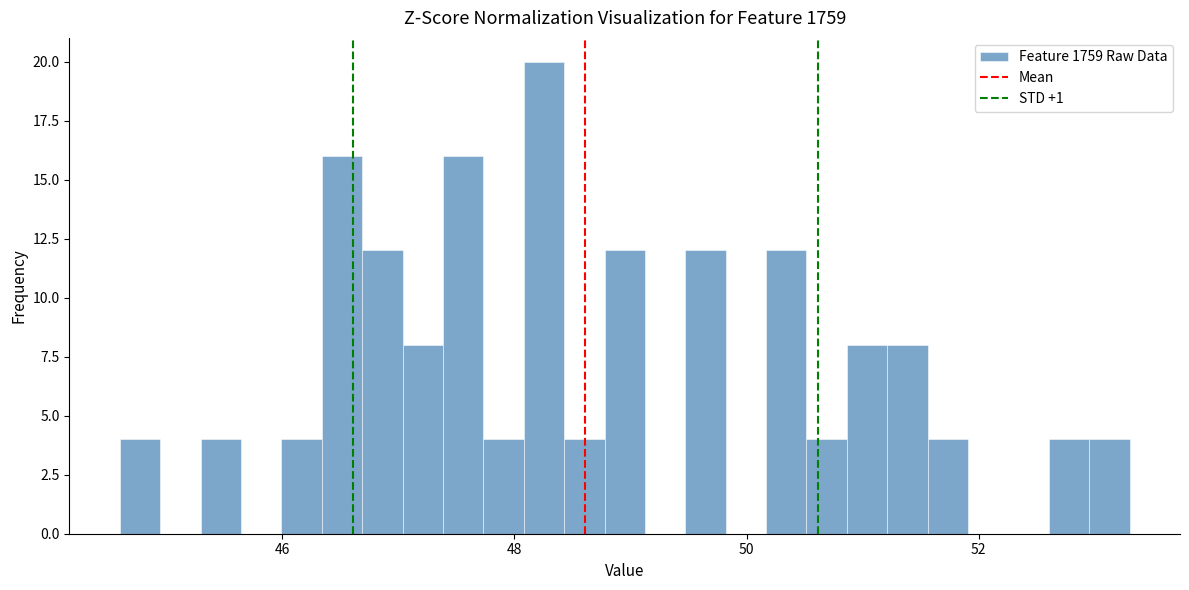

Read against the x-axis, roughly where is the centre of the tallest bar?

48.2